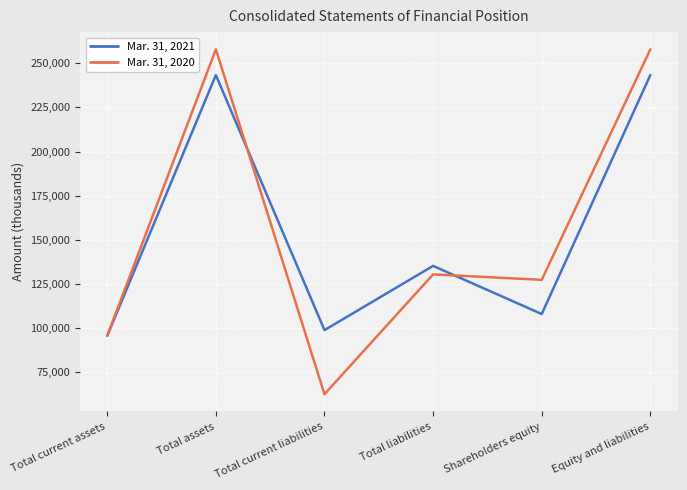

Which label corresponds to the smallest value in the chart?

Total current liabilities